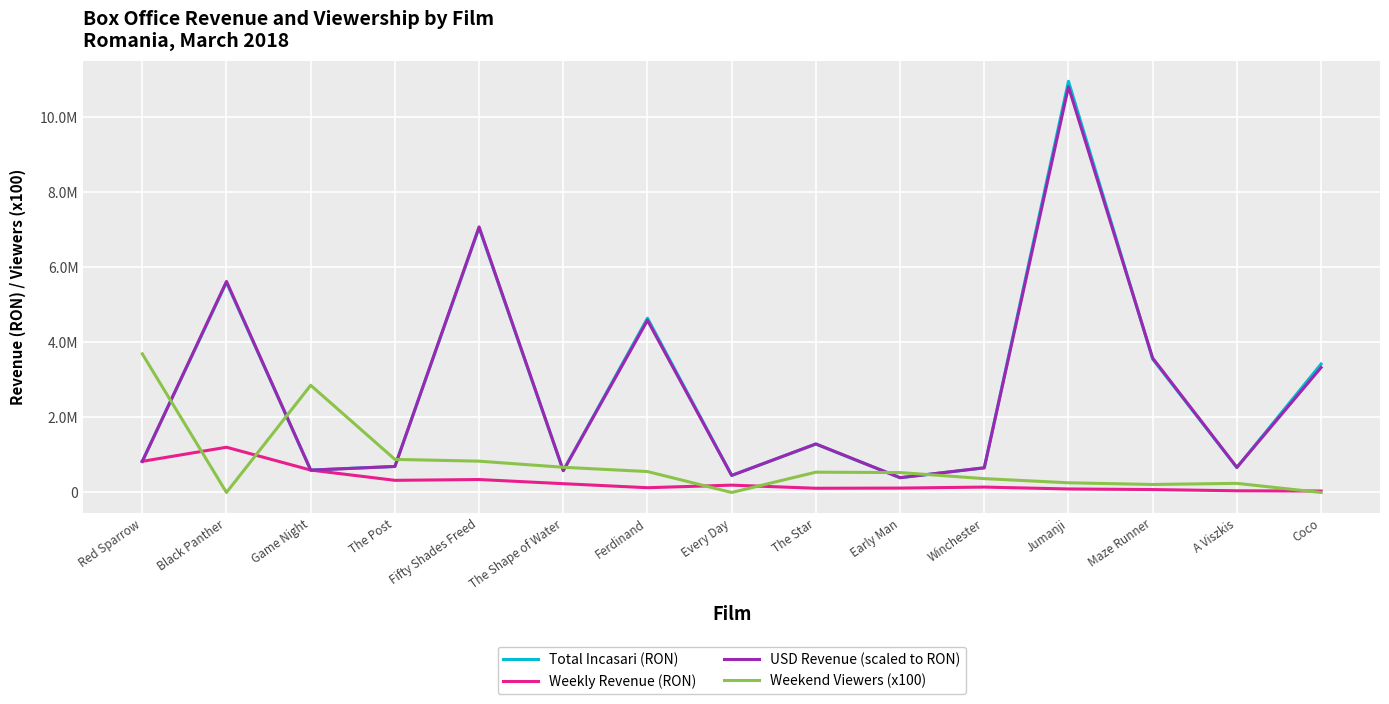

Is the value of USD Revenue (scaled to RON) at A Viszkis greater than the value of Weekly Revenue (RON) at Winchester?

Yes